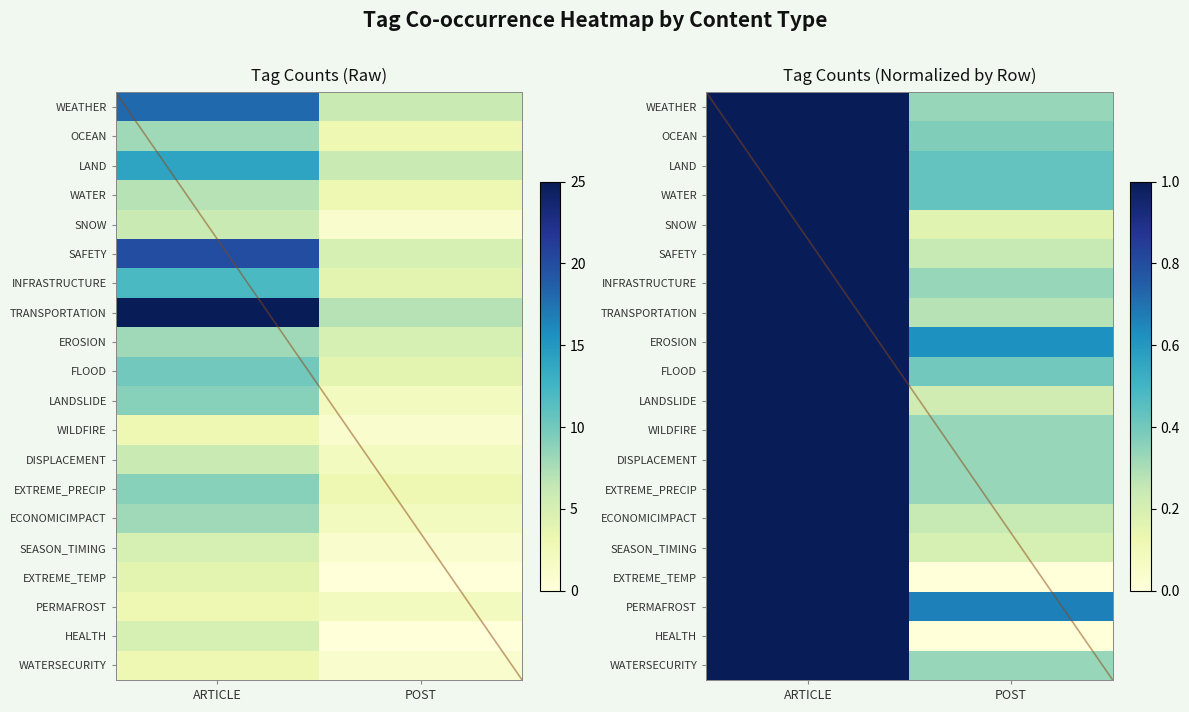

Is the value of OCEAN at POST greater than the value of INFRASTRUCTURE at POST?

Yes